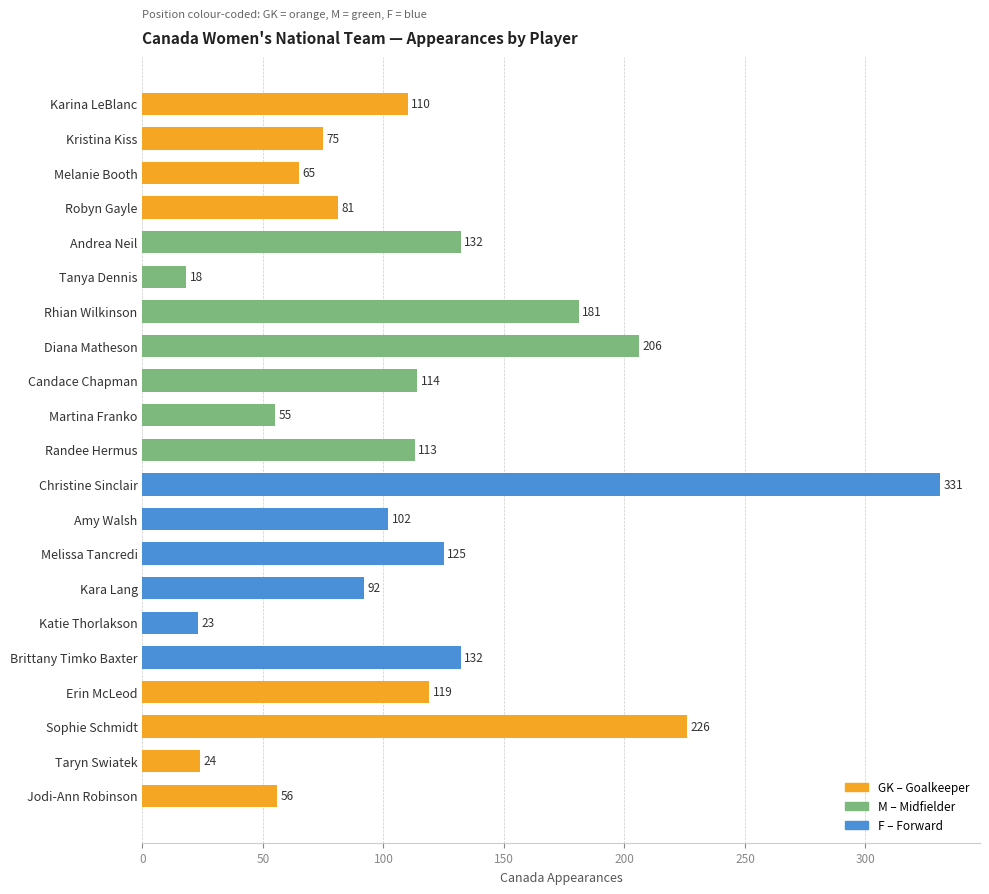

Reading top to bottom, extract all data points from this chart.

Karina LeBlanc=110	Kristina Kiss=75	Melanie Booth=65	Robyn Gayle=81	Andrea Neil=132	Tanya Dennis=18	Rhian Wilkinson=181	Diana Matheson=206	Candace Chapman=114	Martina Franko=55	Randee Hermus=113	Christine Sinclair=331	Amy Walsh=102	Melissa Tancredi=125	Kara Lang=92	Katie Thorlakson=23	Brittany Timko Baxter=132	Erin McLeod=119	Sophie Schmidt=226	Taryn Swiatek=24	Jodi-Ann Robinson=56